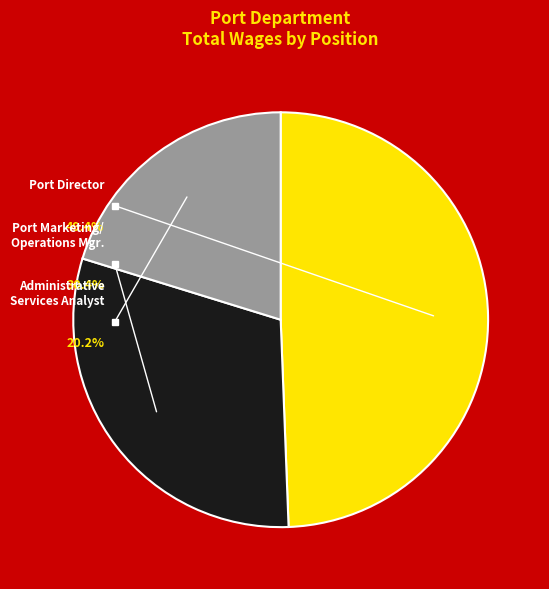

How many segments does this pie chart have?

3